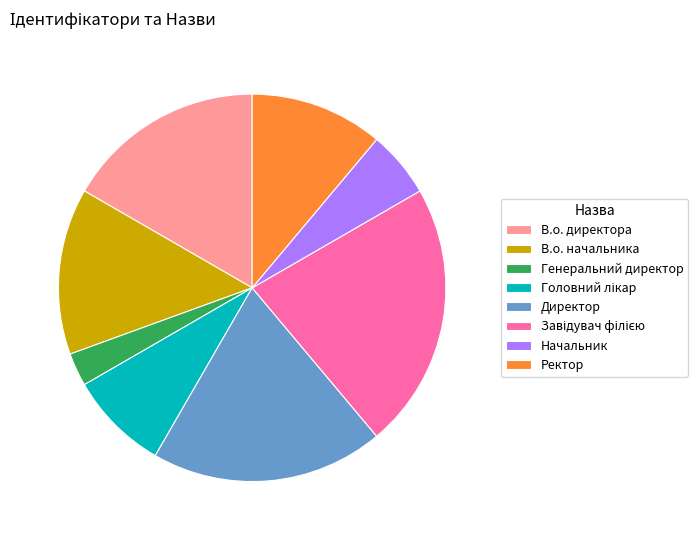

Is there any slice that represents more than half of the pie?

No